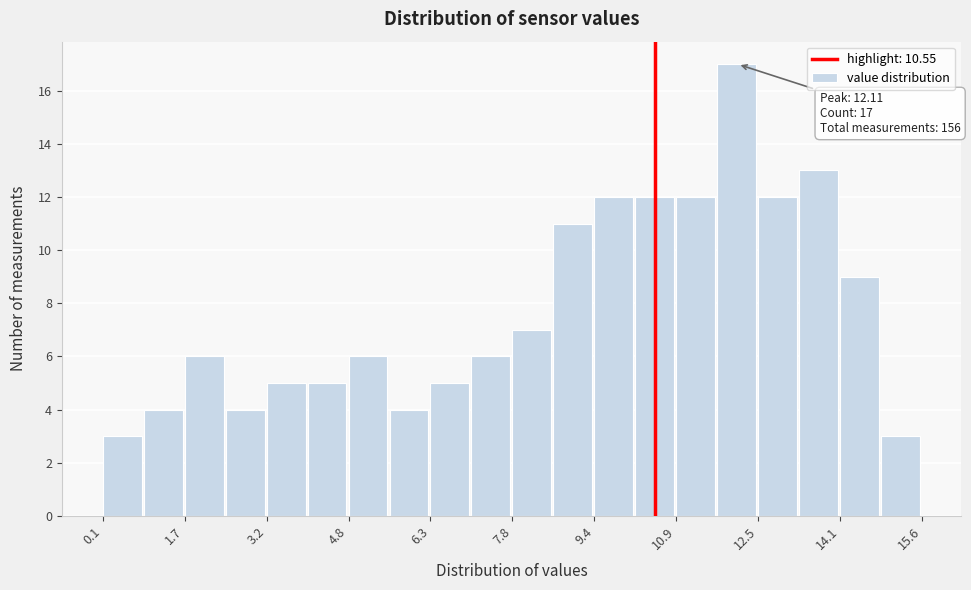

Read against the x-axis, roughly where is the centre of the tallest bar?

12.0